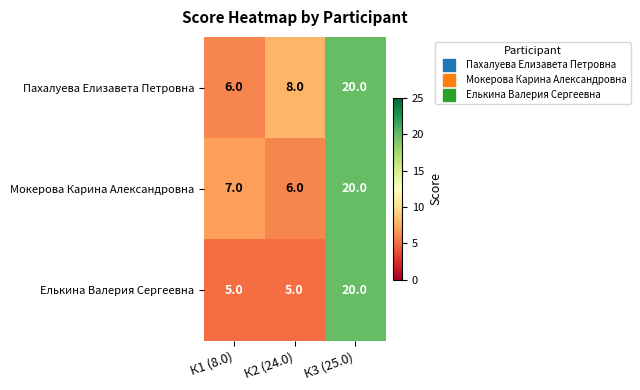

What is the difference between the Пахалуева Елизавета Петровна values at К2 (24.0) and К3 (25.0)?

12